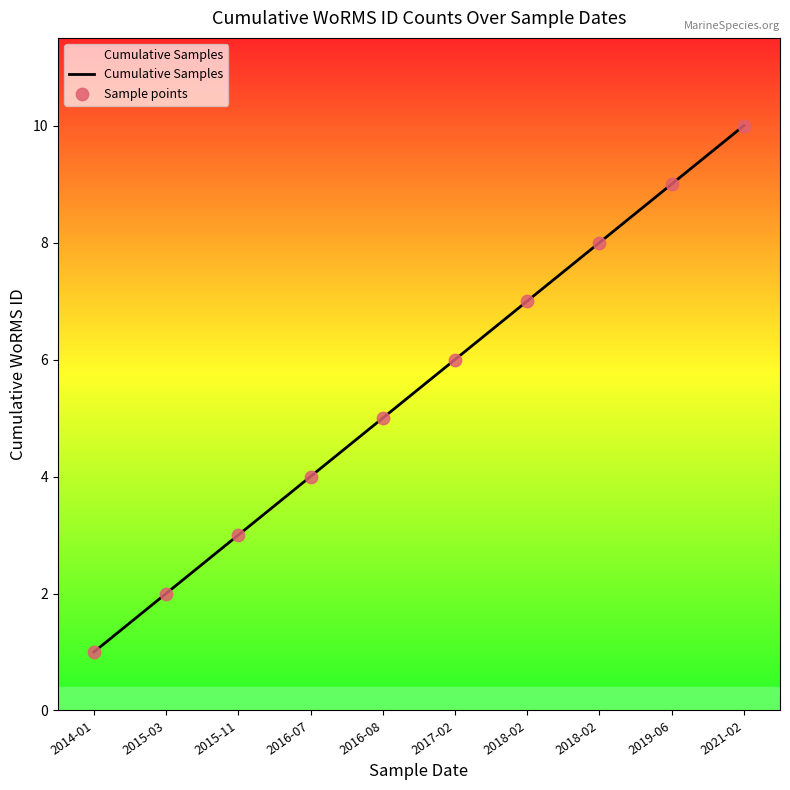

How many lines are shown in the chart?

1